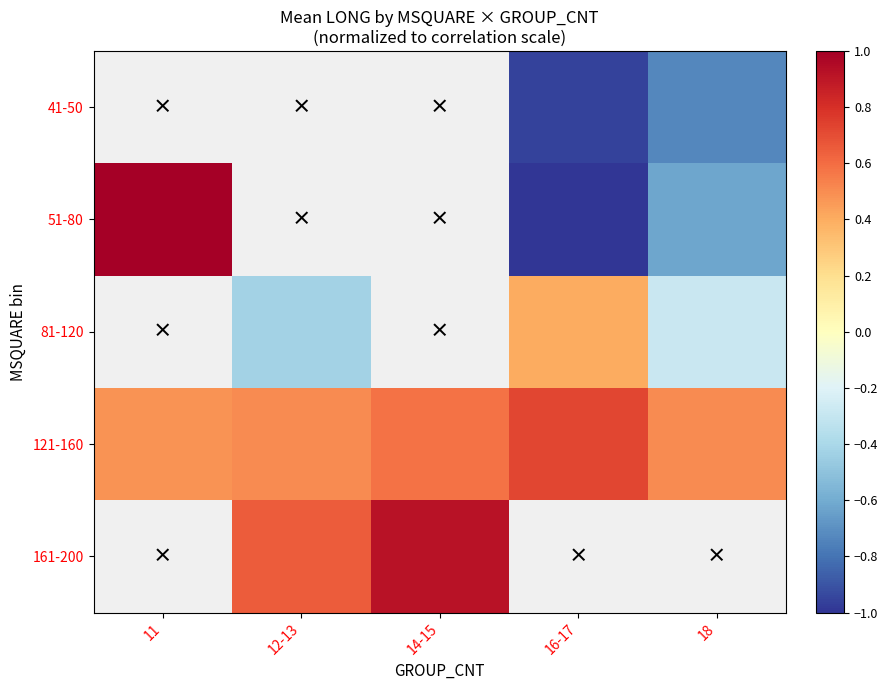

Between 12-13 and 18, which is larger?

18